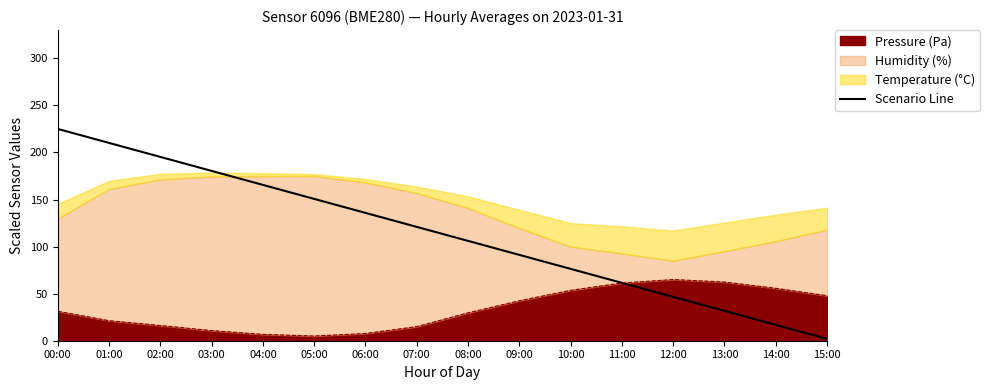

What position from the right is 11:00?

5